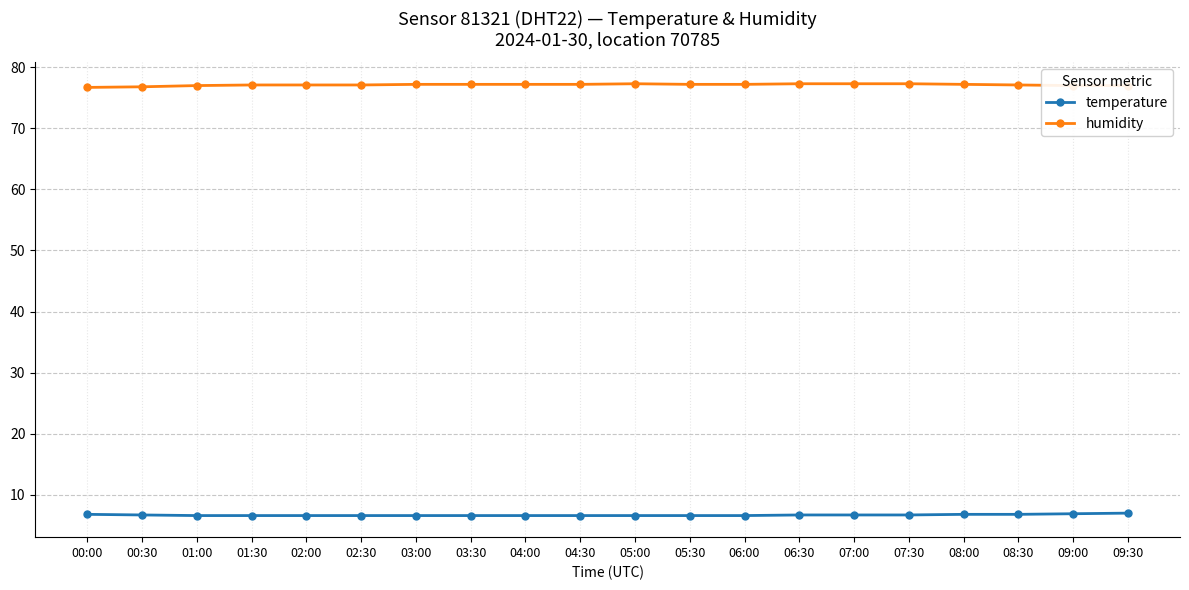

What is the spread (max minus min) of values at 07:00?

70.6